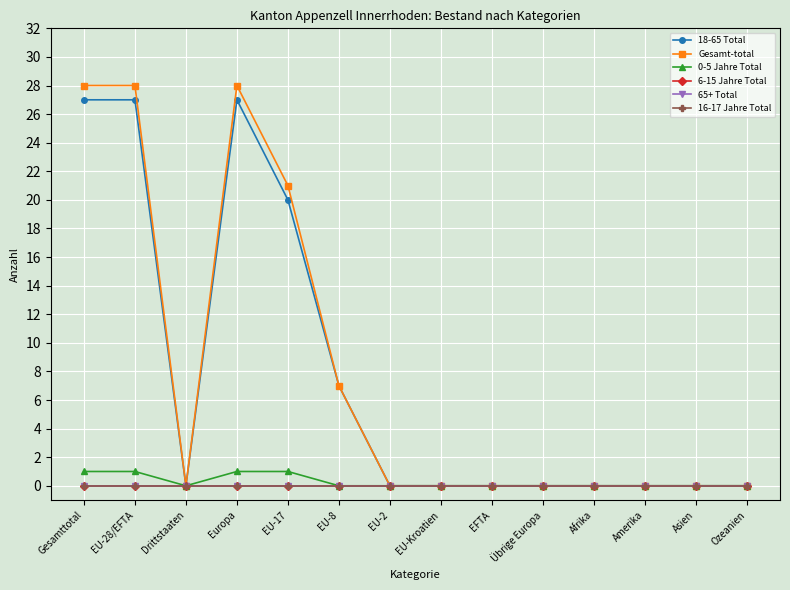

At which category does the chart reach its minimum across all series?

Drittstaaten